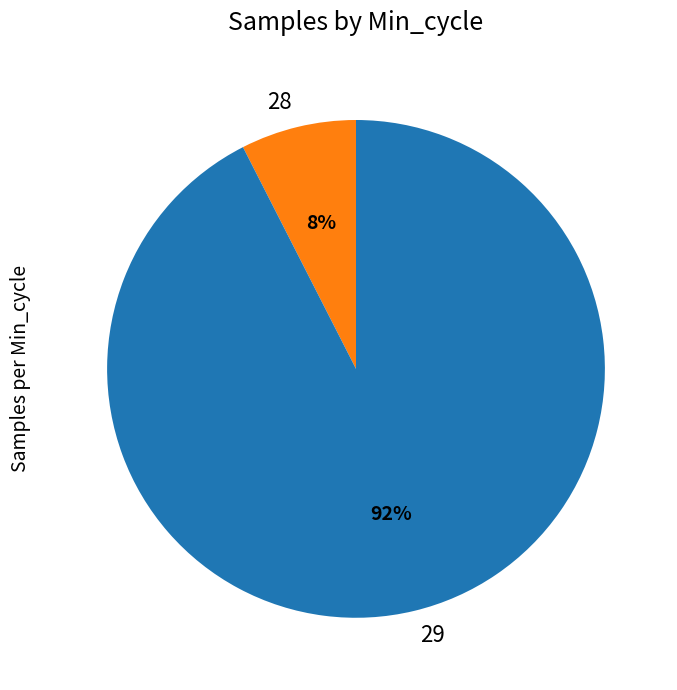

Count the number of slices in the pie.

2